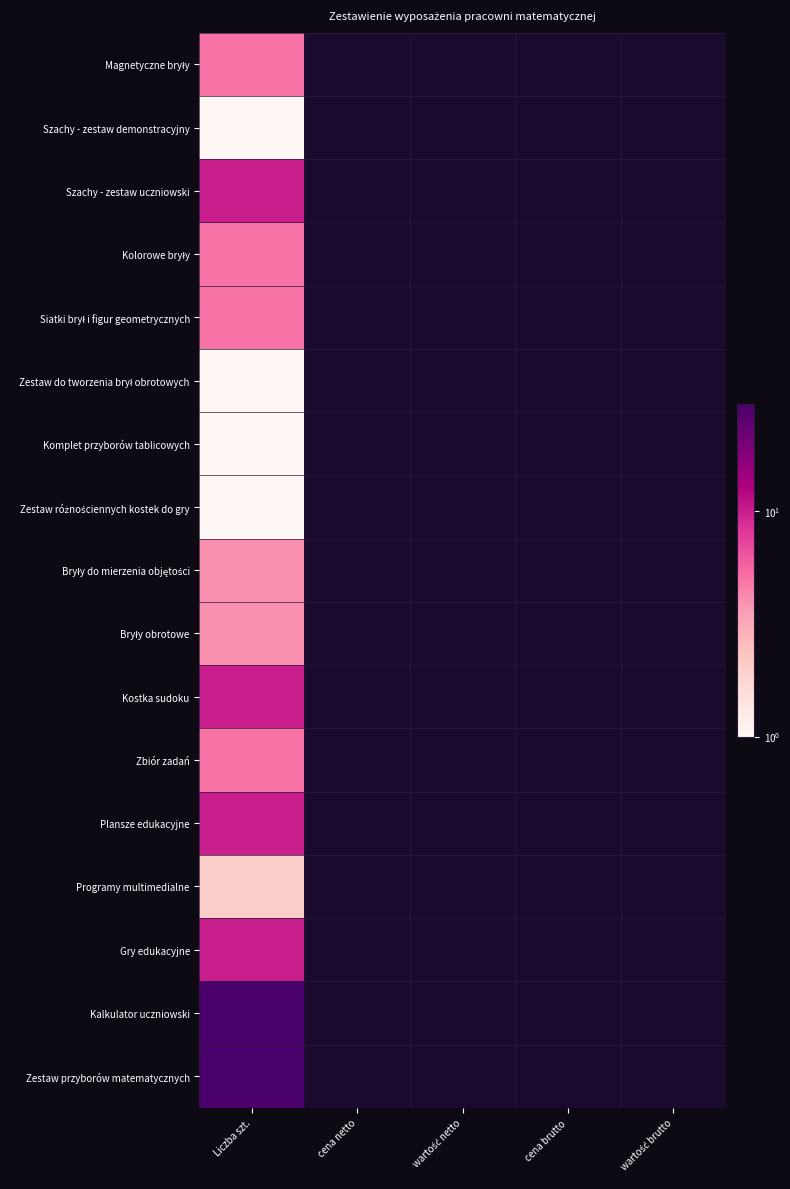

Which category has the lowest value in the Zbiór zadań series?

Liczba szt.